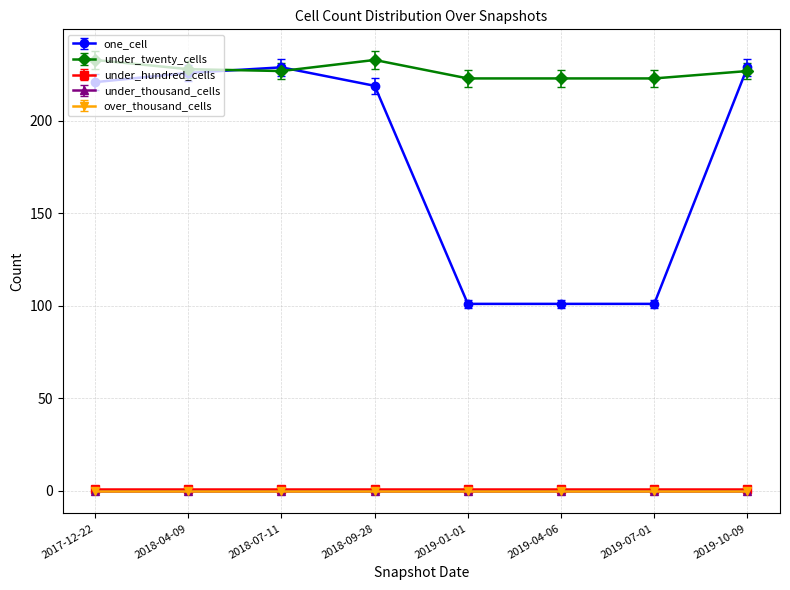

Is this an area chart (filled region under the line)?

No